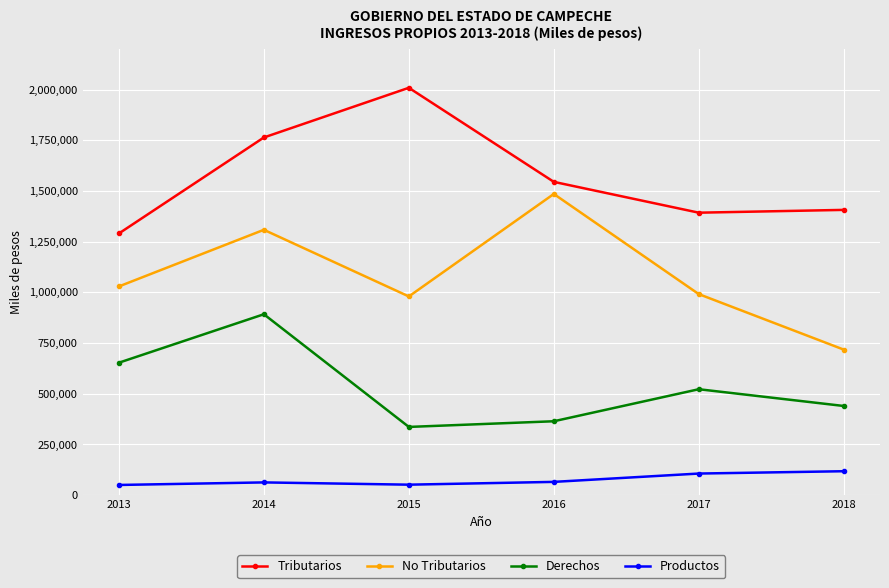

What is the lowest value of the Productos series?

50458.0